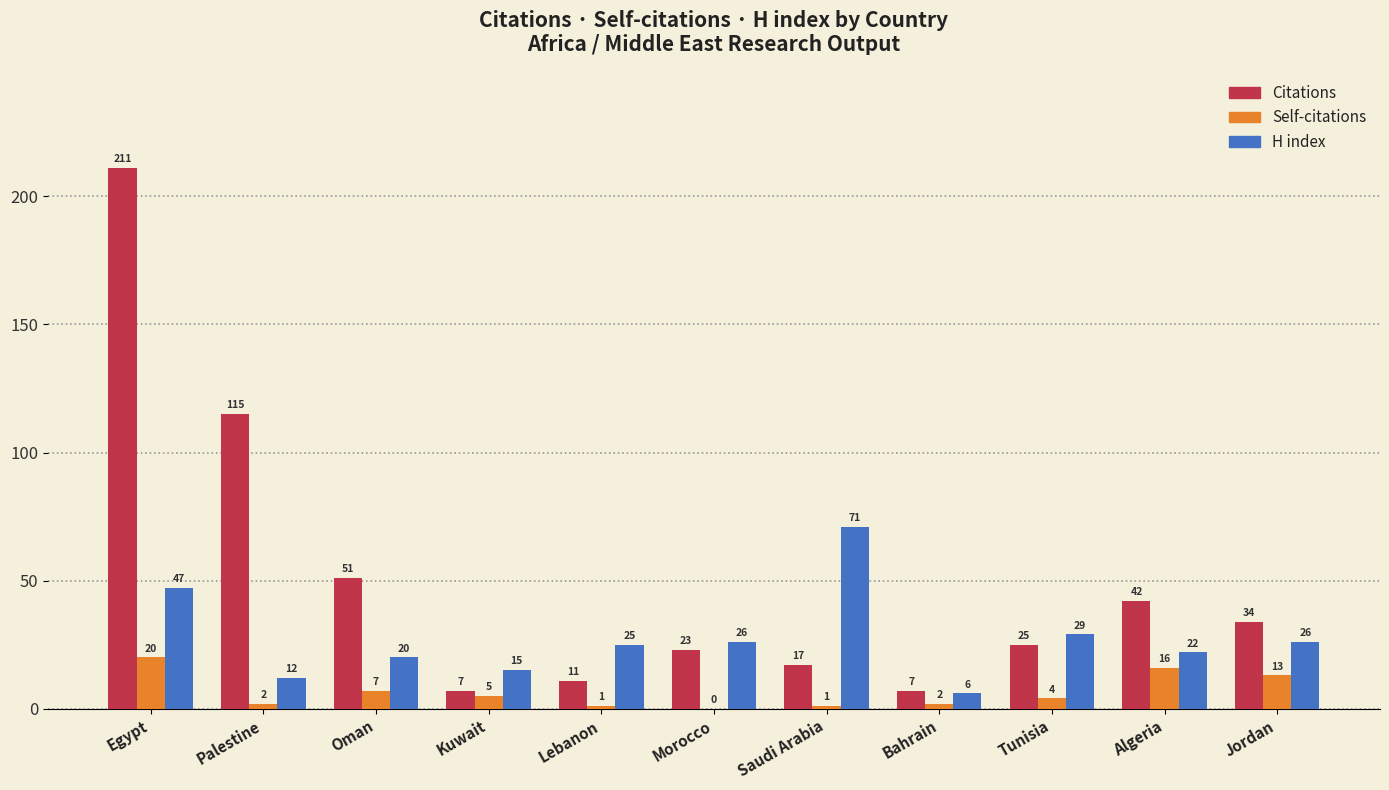

Where is Self-citations nearest to the value 10?

Oman